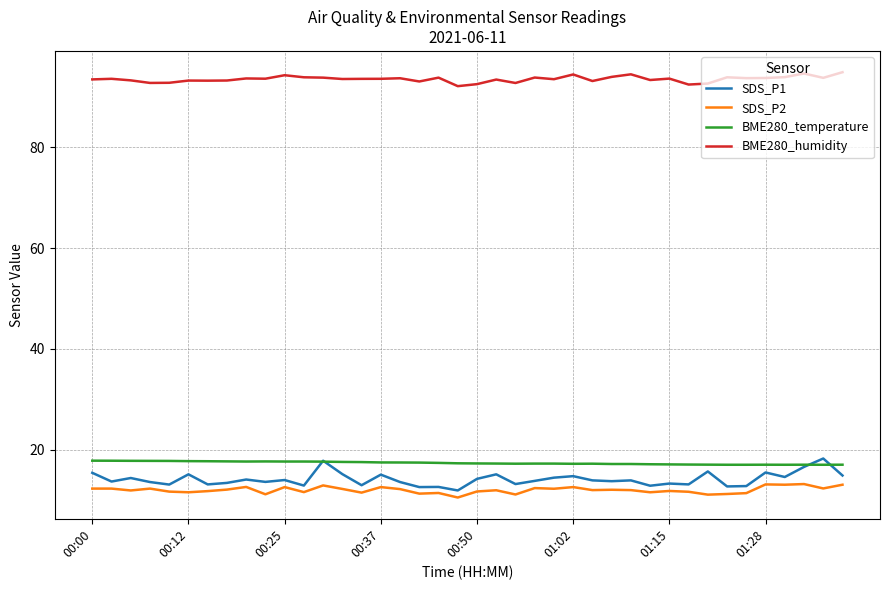

True or false: BME280_humidity and SDS_P1 intersect in this chart.

False